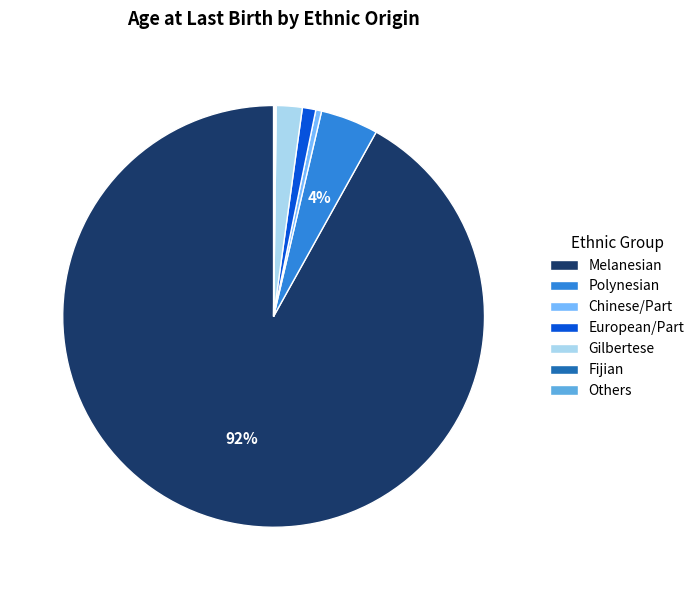

What percentage is the Polynesian slice, to the nearest percent?

4%